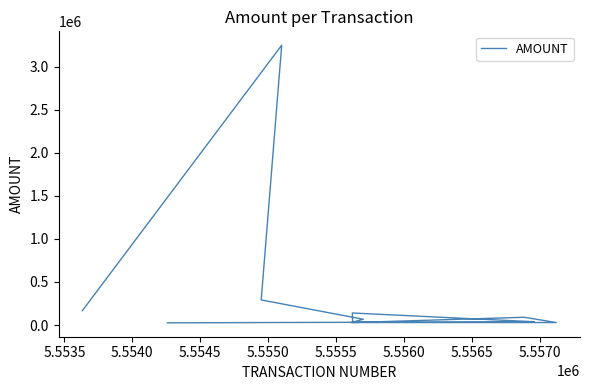

The value at 5.5555 is 90443.0. True or false?

True